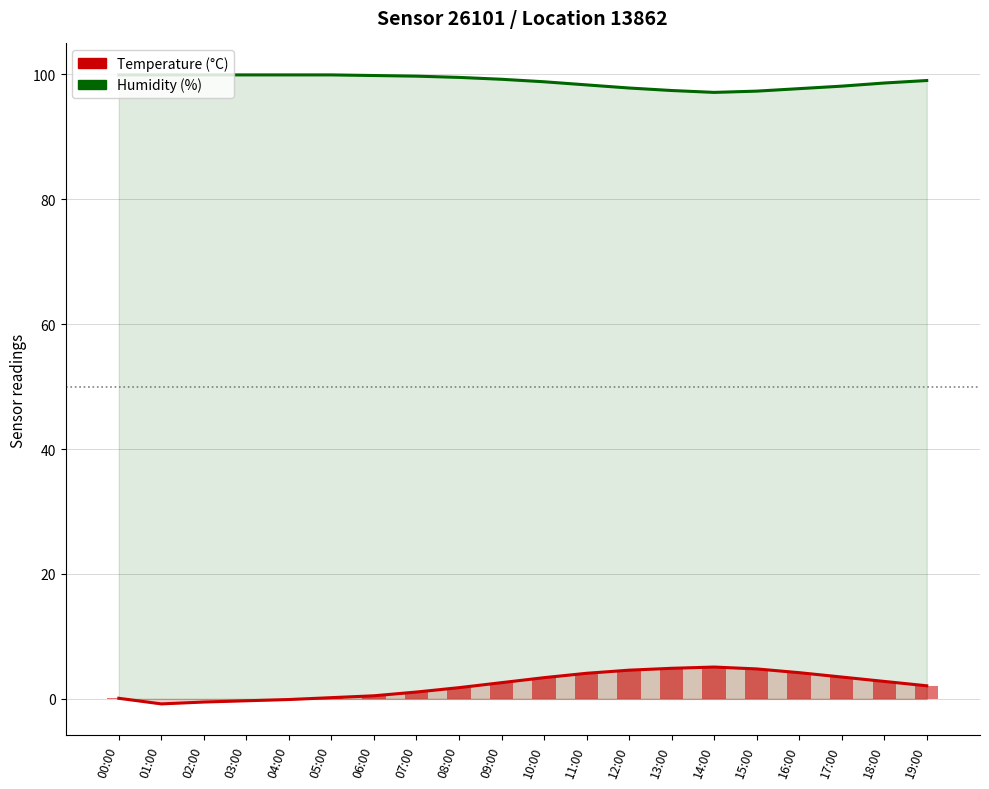

Is the value of Humidity (%) at 04:00 greater than the value of Temperature (°C) at 19:00?

Yes